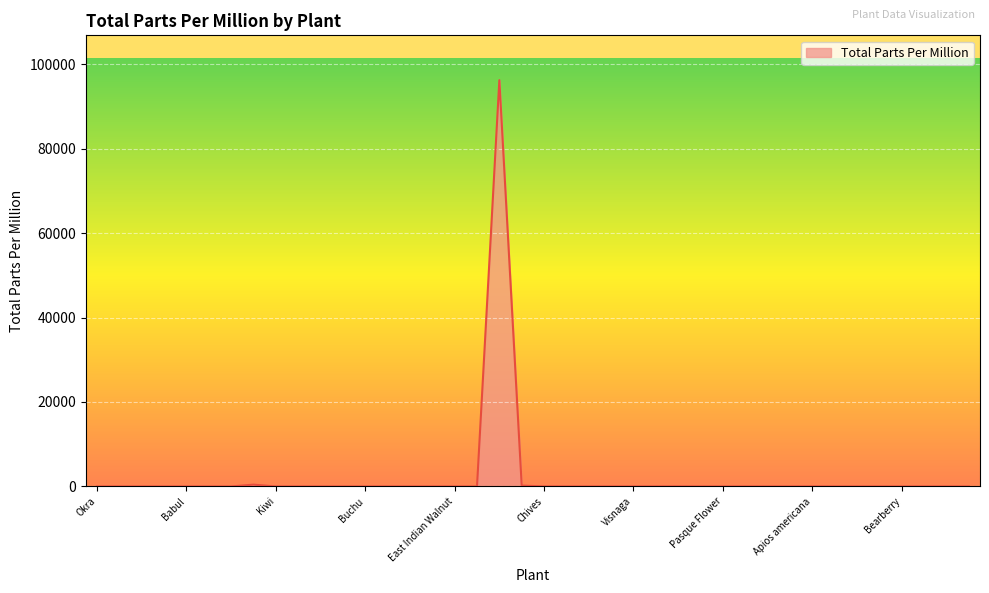

What is the difference between the maximum and minimum values?

96200